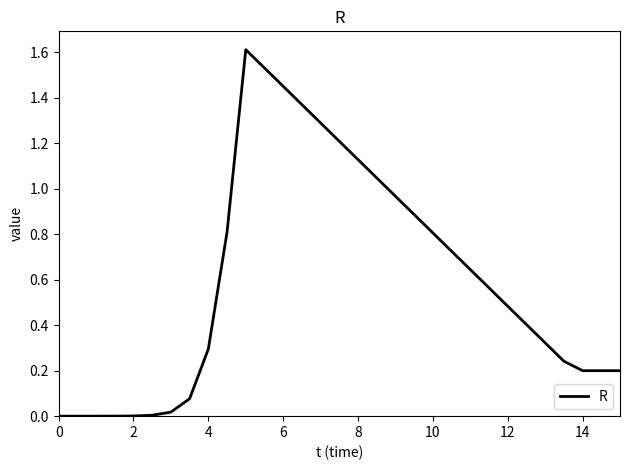

What is the difference between the maximum and minimum values?

1.6